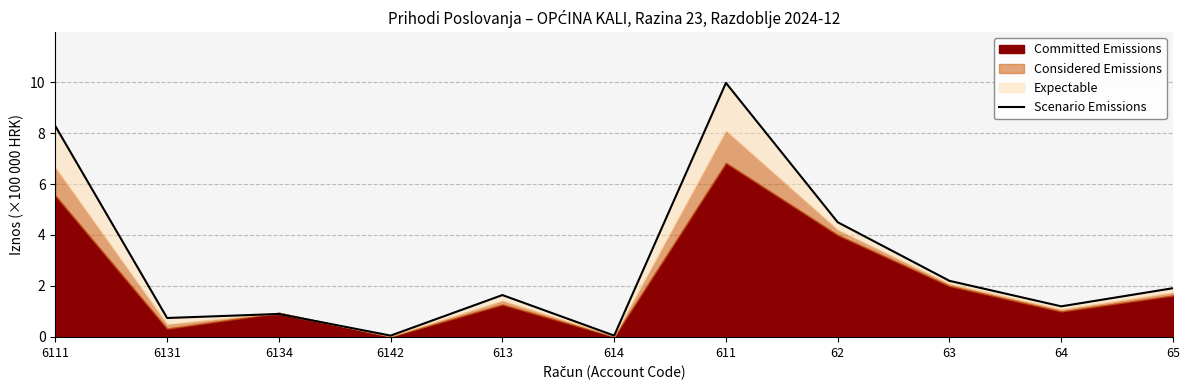

Reading right to left, what are all the values shown in this chart?

1.9	1.2	2.2	4.5	10.0	0.1	1.6	0.1	0.9	0.7	8.3